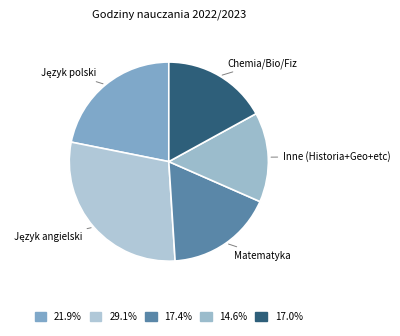

Count the number of slices in the pie.

5